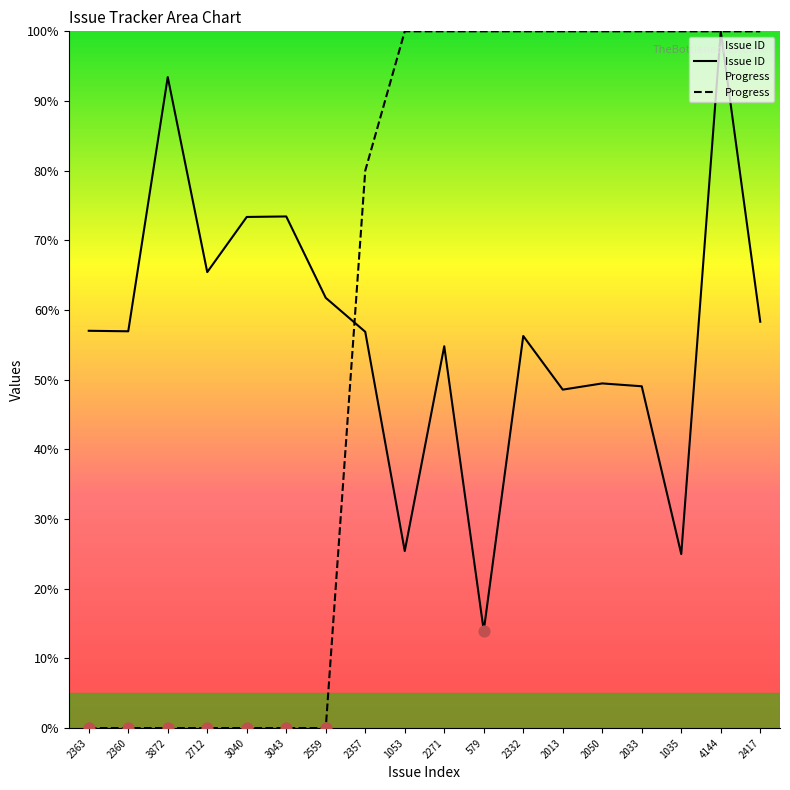

Which series reaches the maximum Y coordinate?

Issue ID